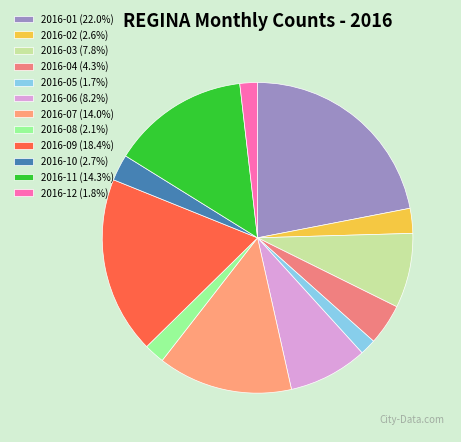

What is the ratio of the value at 2016-04 to the value at 2016-09?

0.2